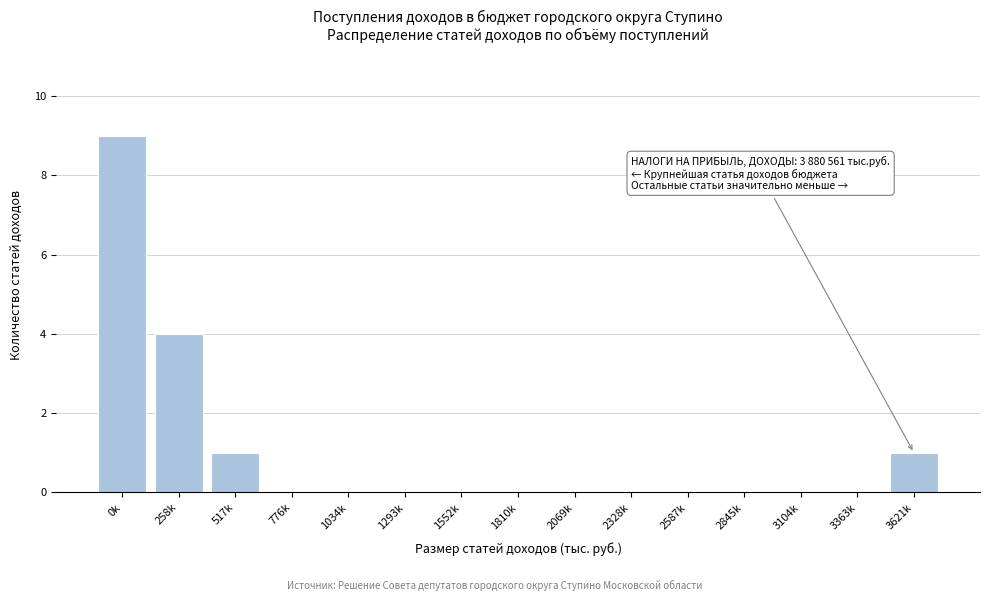

Reading left to right, extract all data points from this chart.

0k=9	258k=4	517k=1	776k=0	1034k=0	1293k=0	1552k=0	1810k=0	2069k=0	2328k=0	2587k=0	2845k=0	3104k=0	3363k=0	3621k=1